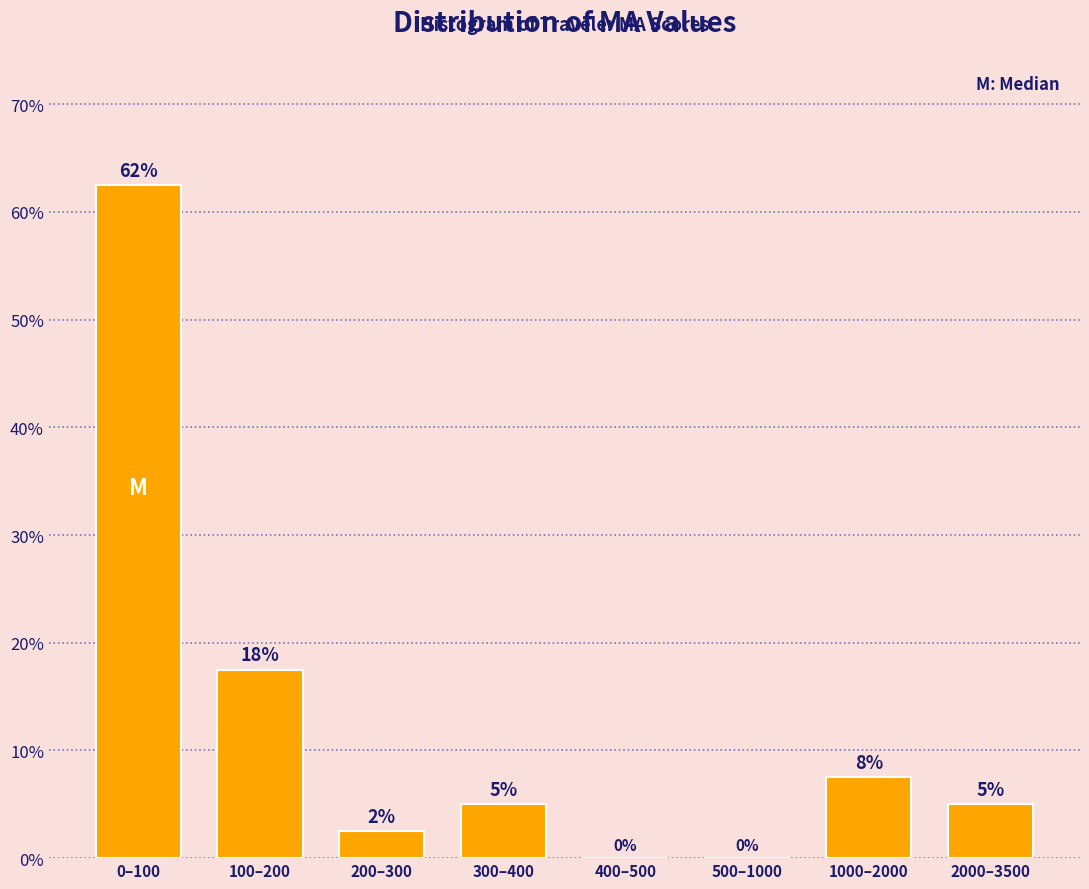

Where does the data first go above 5?

0–100